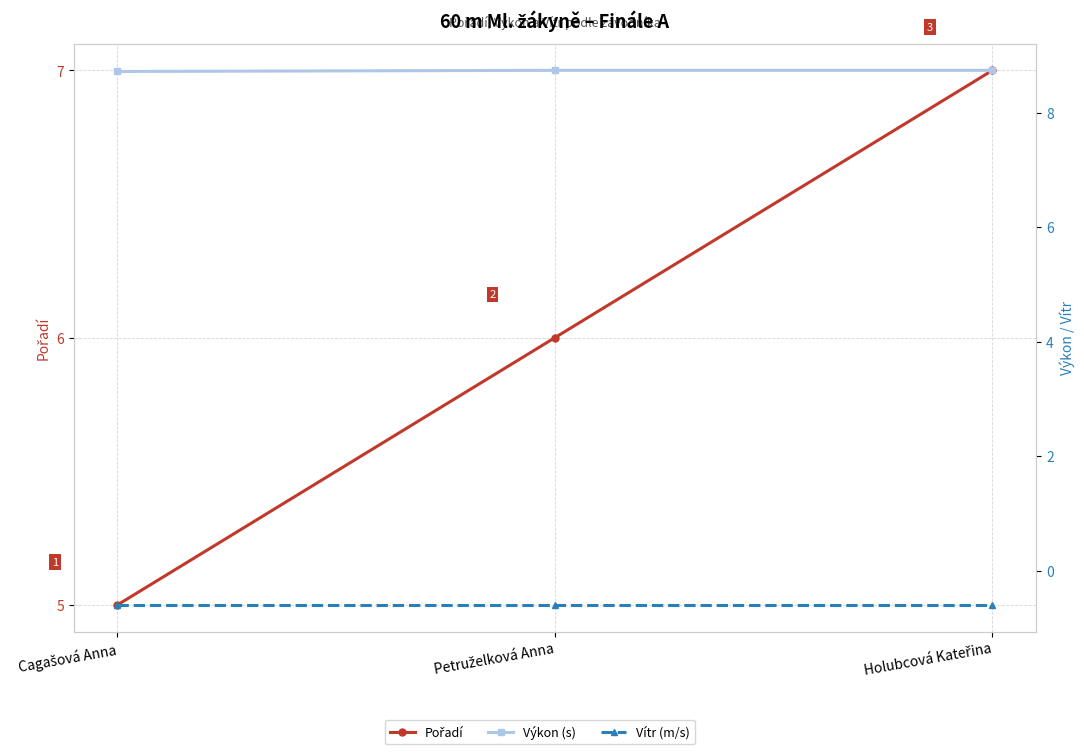

What is the maximum value shown in the chart?

8.7